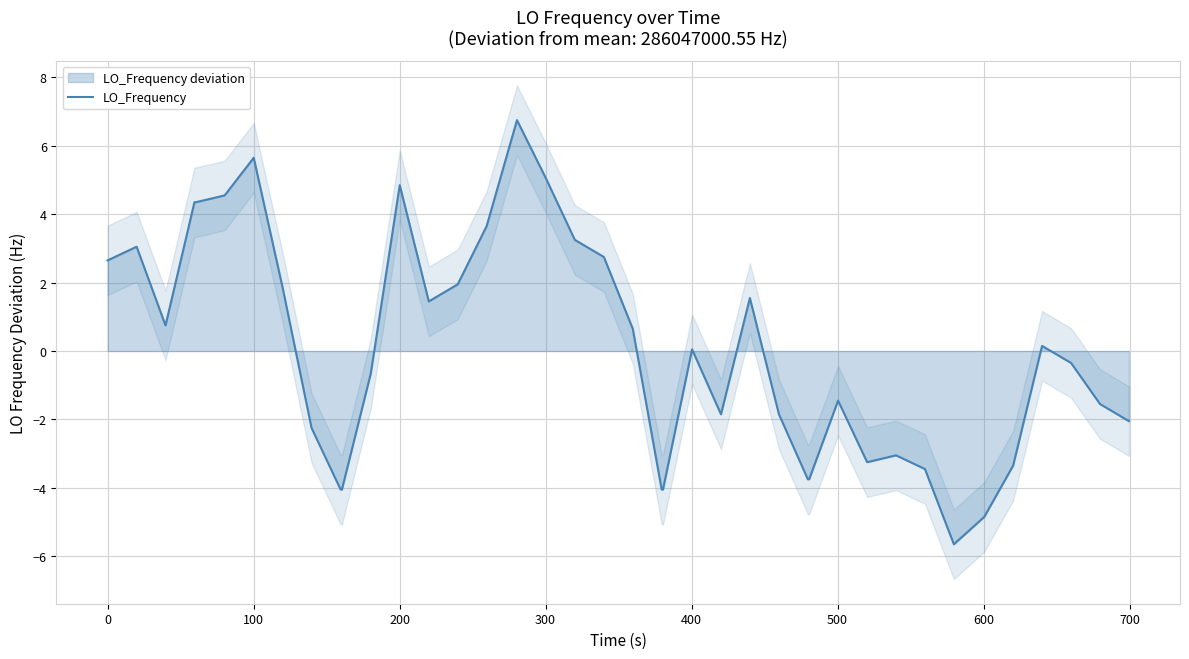

What is the highest value of the LO_Frequency series?

6.8